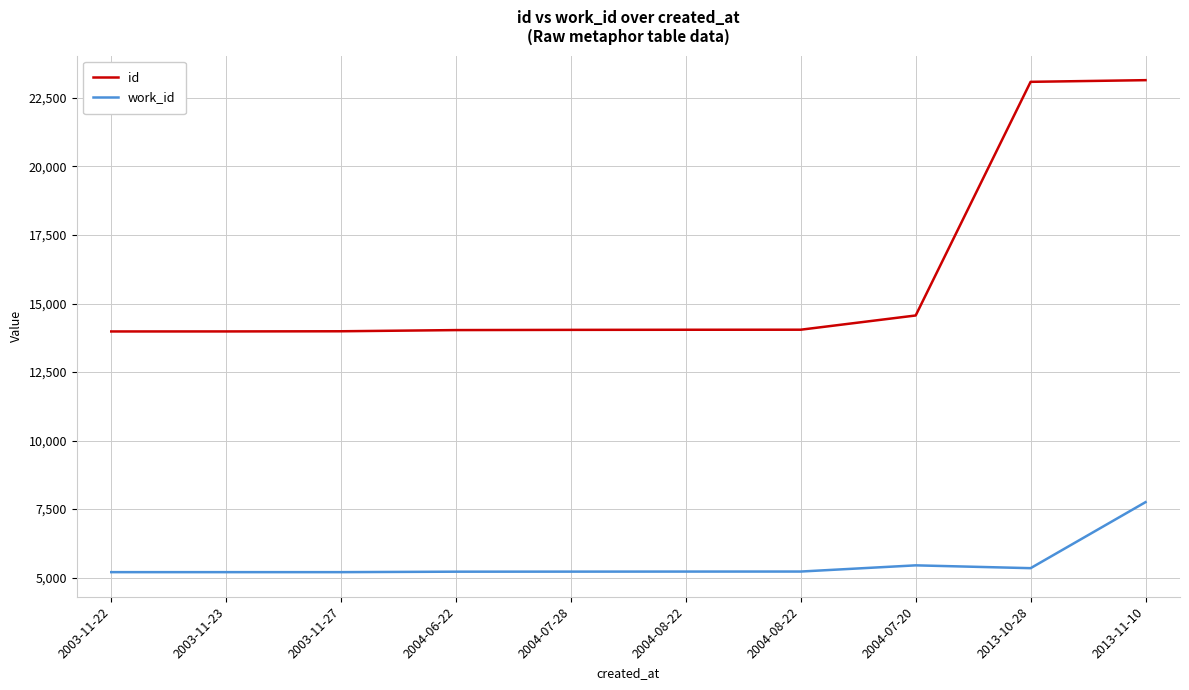

At which category is the sum across all series the highest?

2013-11-10